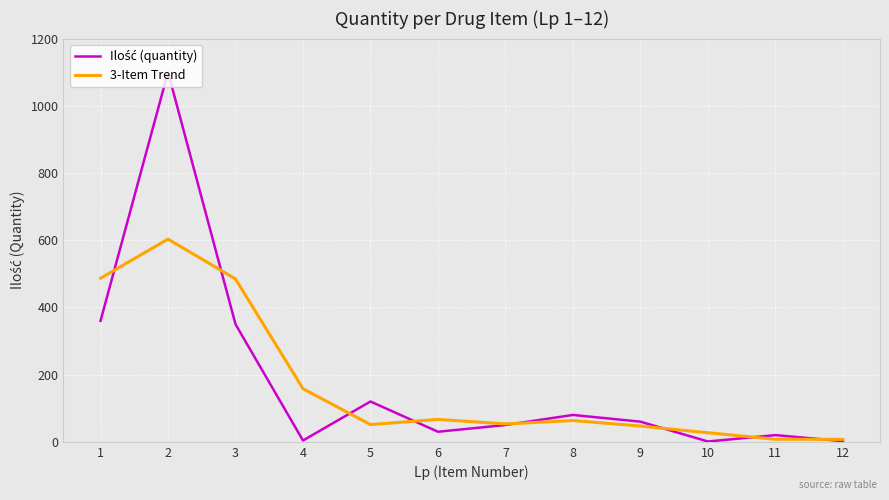

The value of 3-Item Trend at 4 is 44.2. True or false?

False